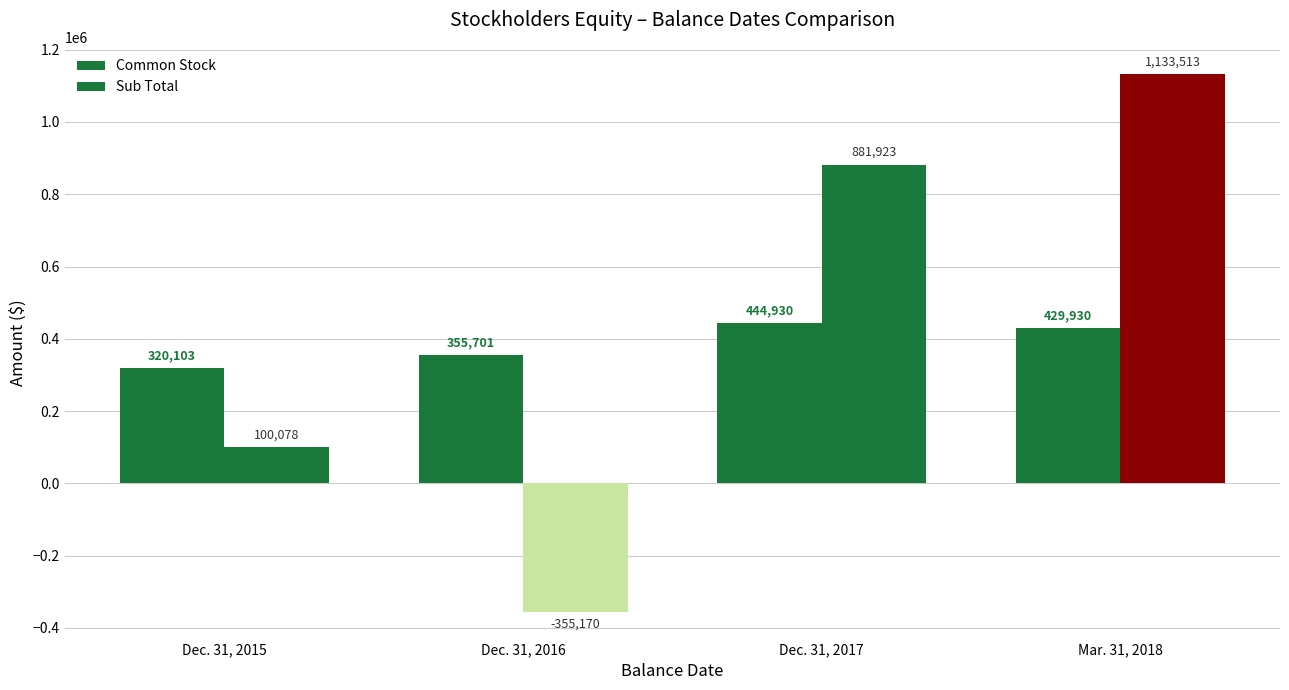

Are the bars horizontal?

No